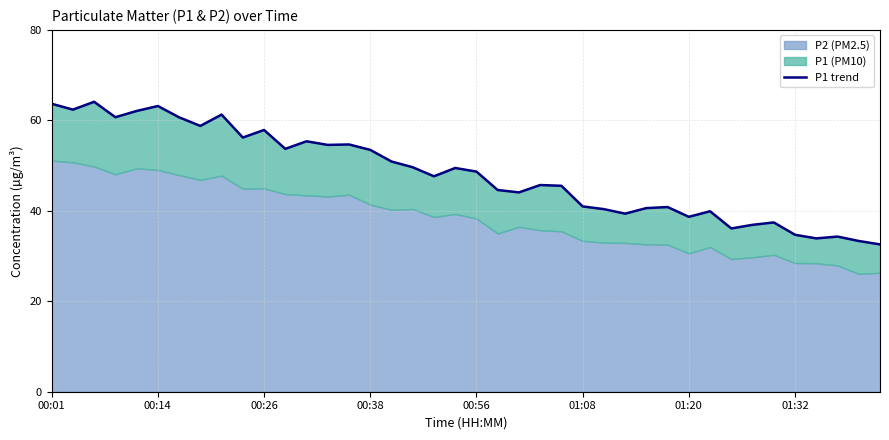

Is it true that the value at 14 is 36.1?

False